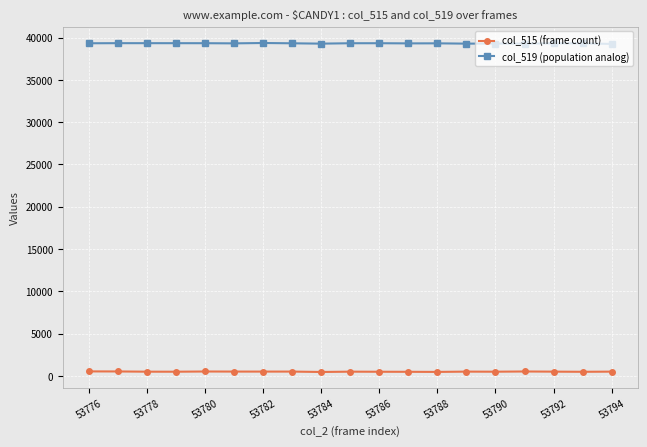

In col_519 (population analog), how many points are lower than both neighbors (excluding endpoints)?

5